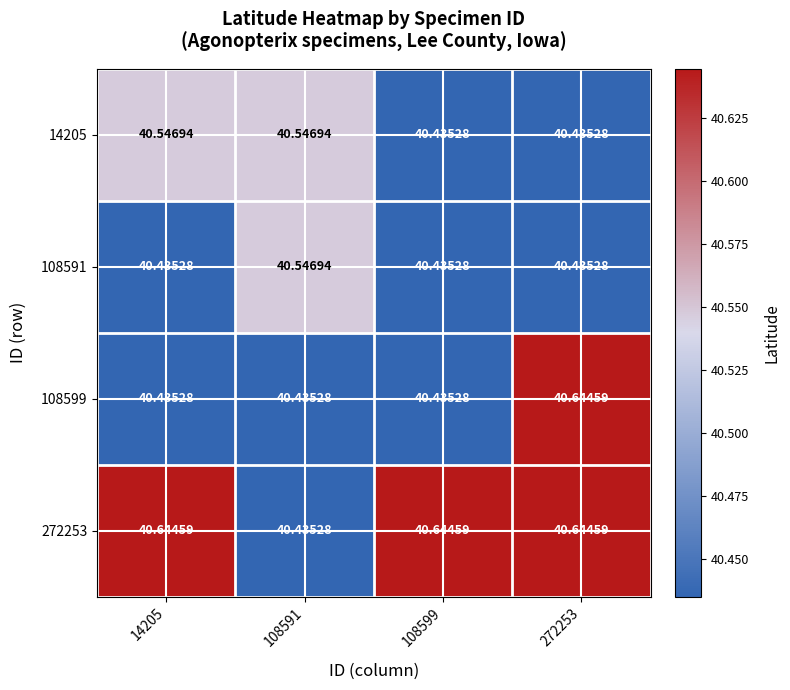

Is the value of 272253 at 108591 greater than the value of 108591 at 108591?

No